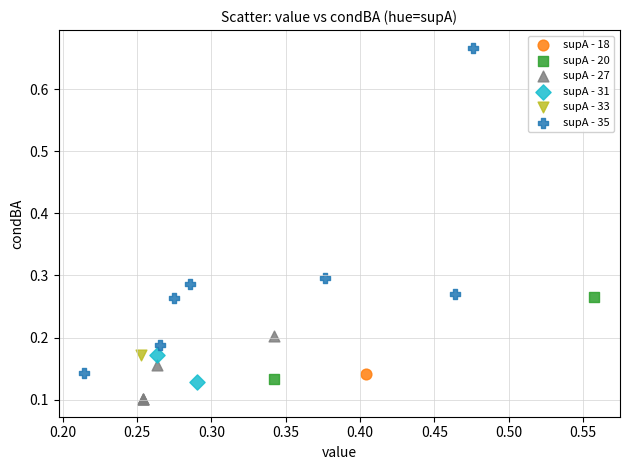

Which series contains the lowest Y value?

supA - 27